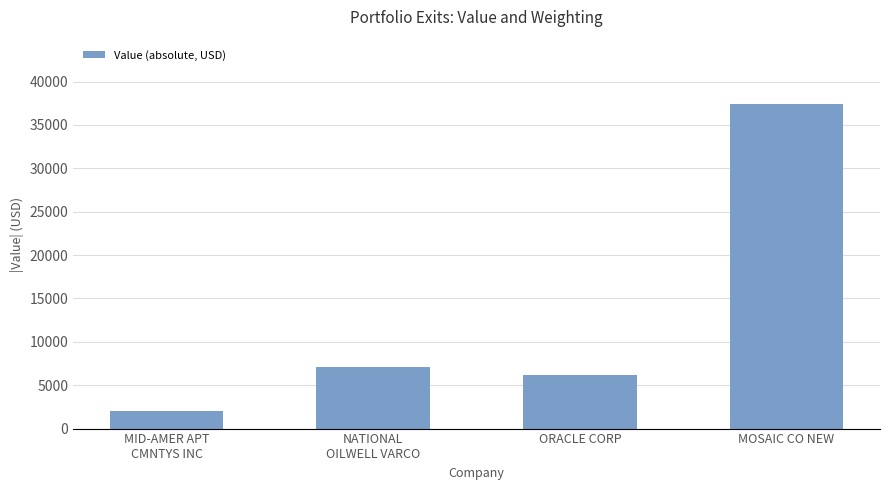

Reading left to right, list all the values displayed in this chart.

2050	7088	6230	37360